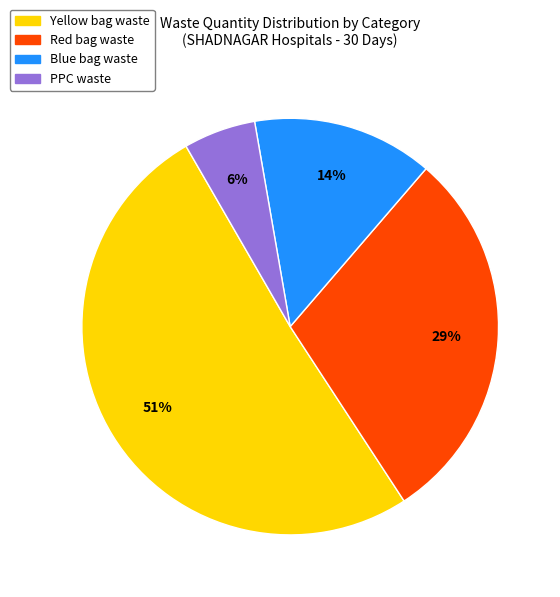

How many slices are in this pie chart?

4